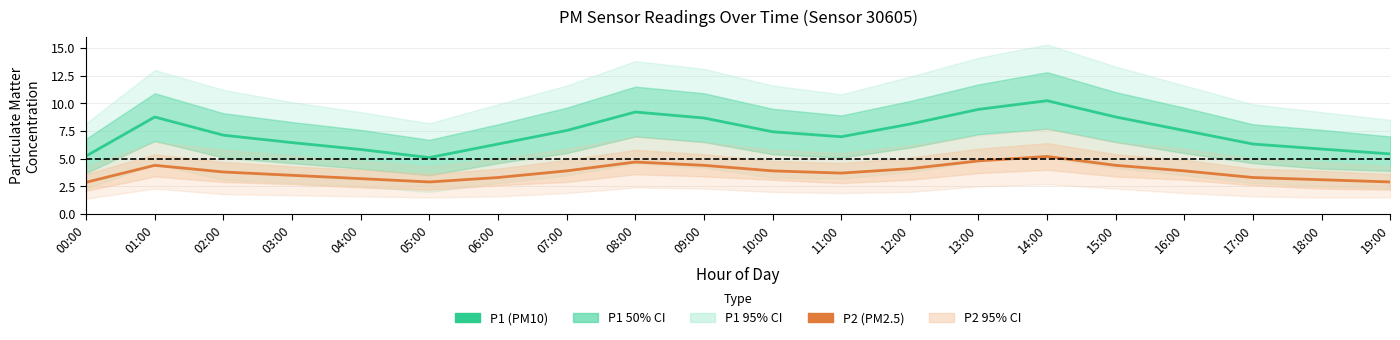

Is the value of P2 (PM2.5) at 03:00 greater than the value of P1 (PM10) at 08:00?

No